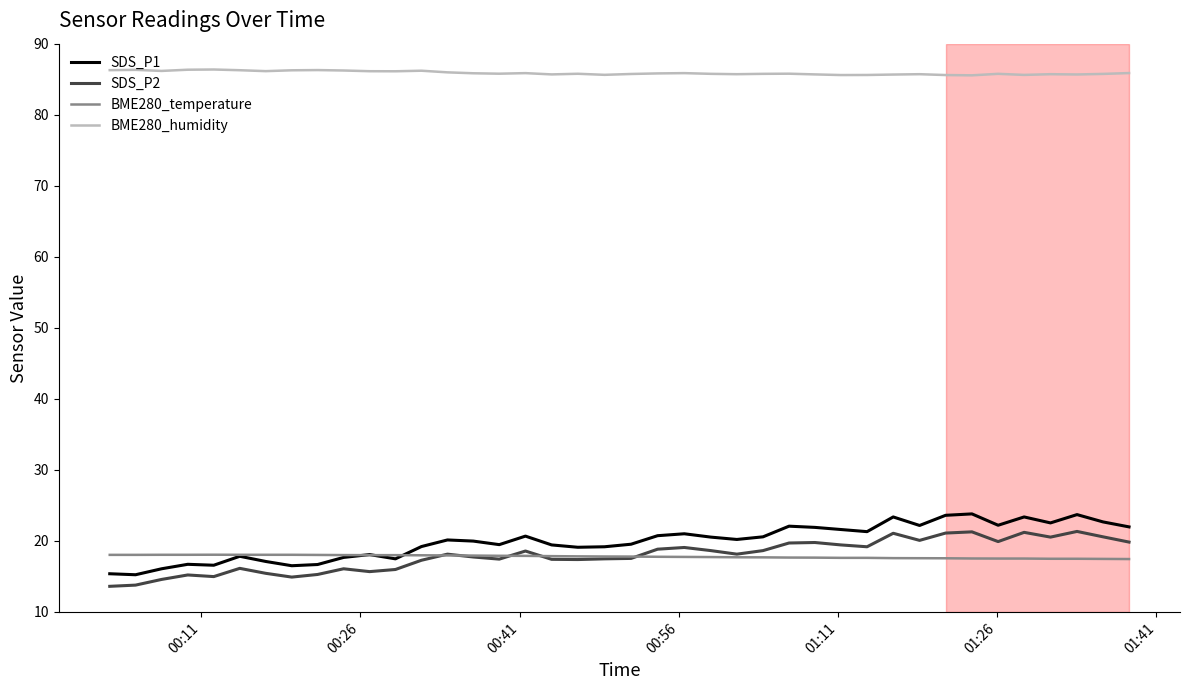

Which series has the widest spread of values?

SDS_P1